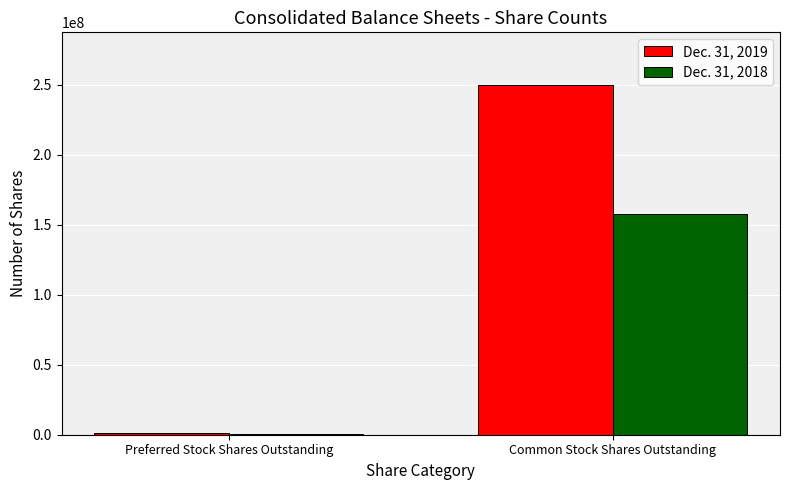

Between Preferred Stock Shares Outstanding and Common Stock Shares Outstanding, which series saw the biggest shift?

Dec. 31, 2019